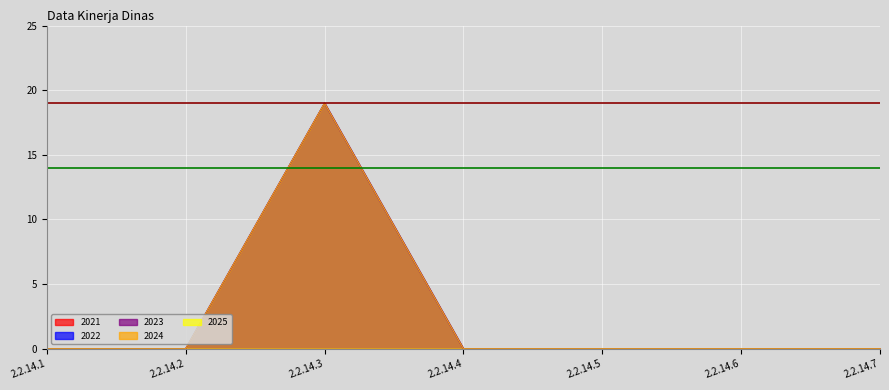

Is it true that 2024 equals 0 at 2.2.14.5?

True